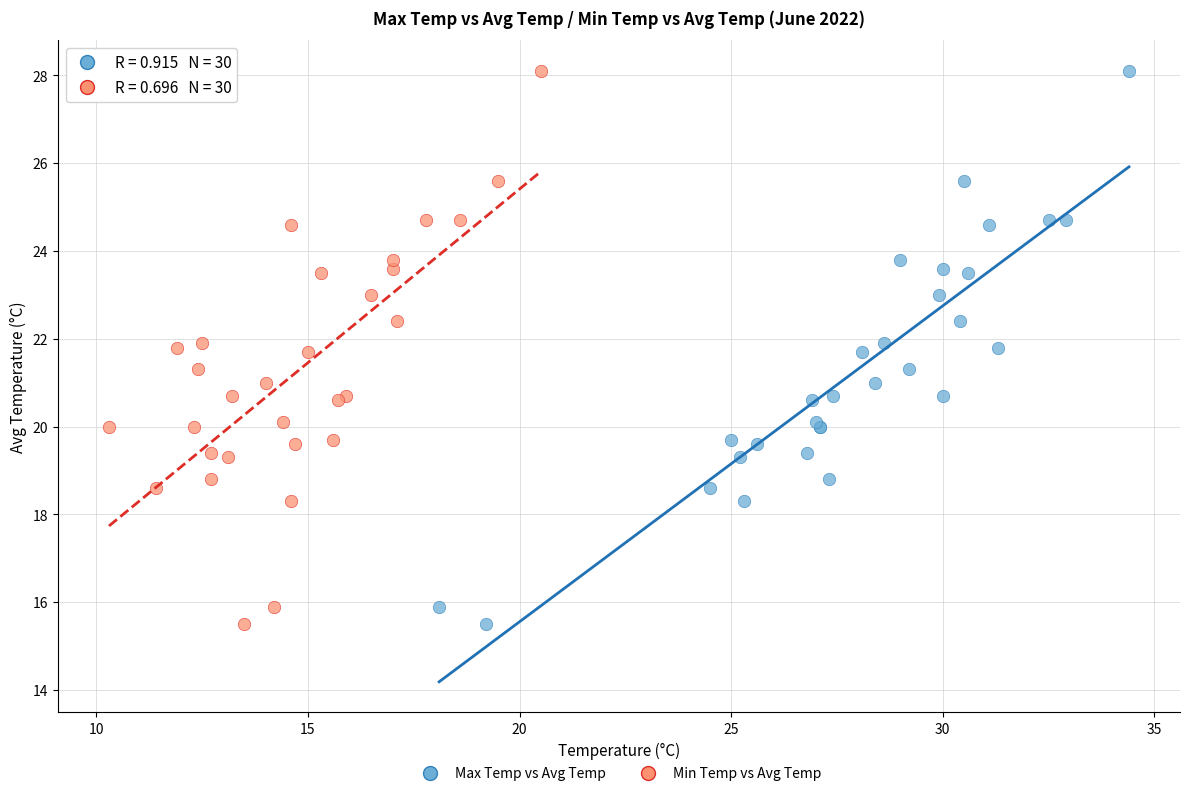

What are all the series names shown in the legend?

Max Temp vs Avg Temp, Min Temp vs Avg Temp